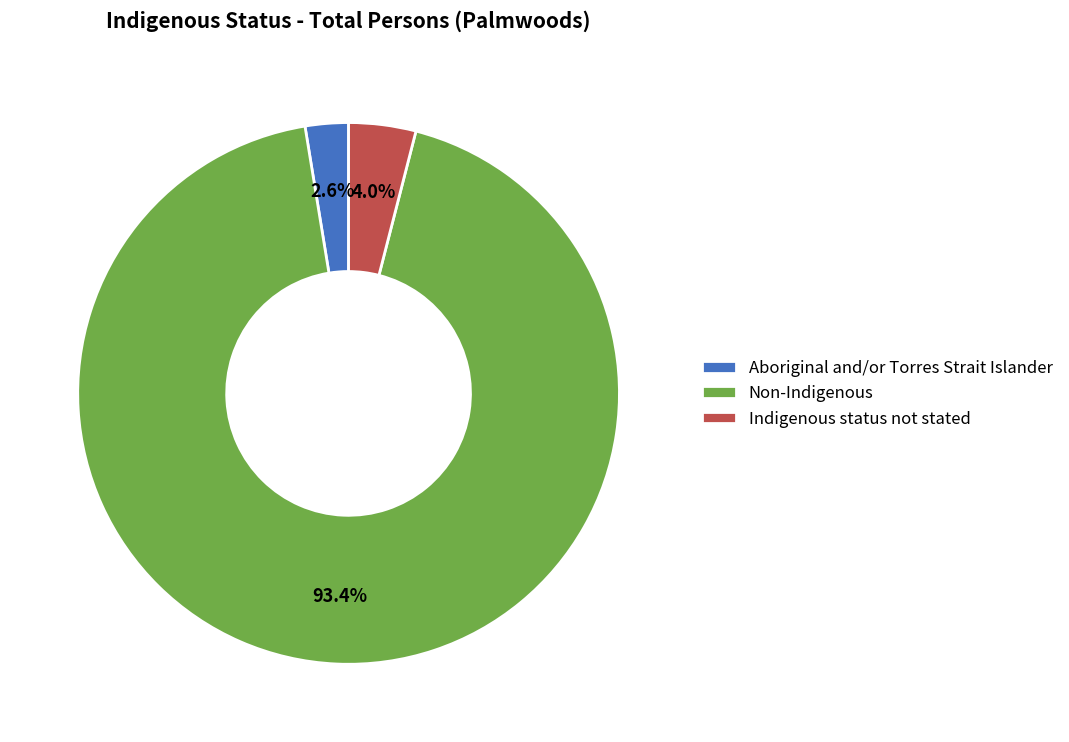

Which category accounts for the majority?

Non-Indigenous